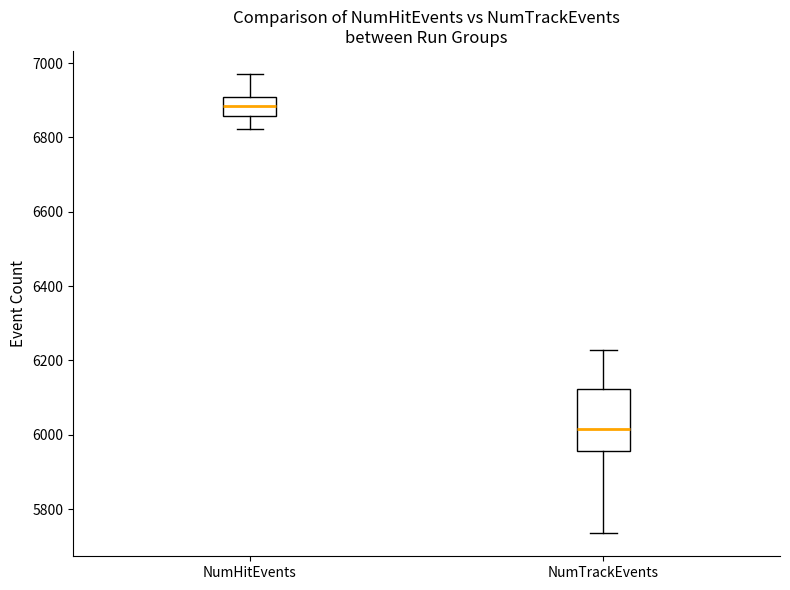

Which box is the tallest, from its lower edge to its upper edge?

NumTrackEvents